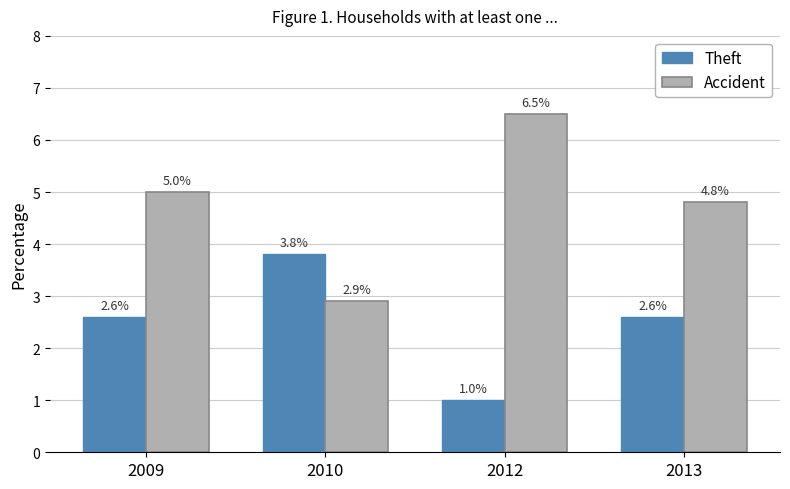

Reading left to right, extract all data points from this chart.

Theft: 2.6	3.8	1.0	2.6
Accident: 5.0	2.9	6.5	4.8